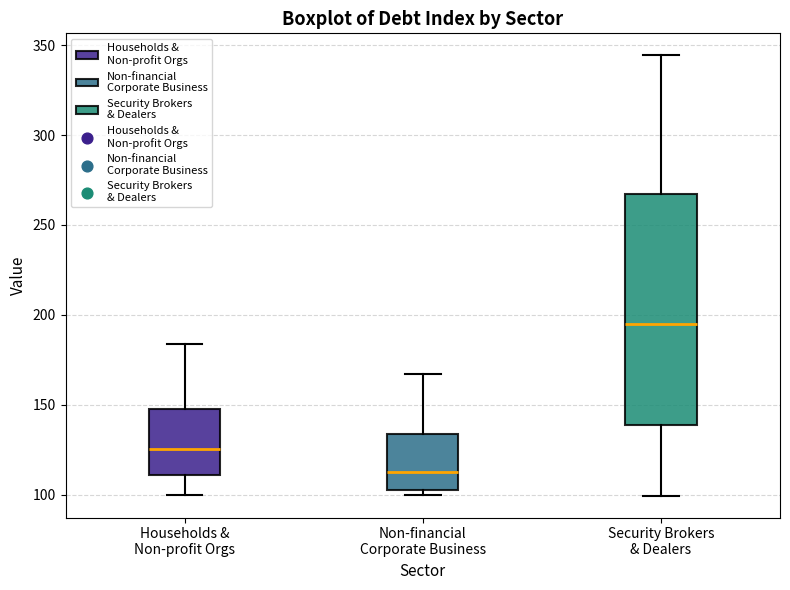

Reading left to right, transcribe this box plot: for each box, give where its median line is, the range the box spans, and where its two whiskers end, as read against the y-axis. The values are not printed on the chart, so give them approximately, as read against the axis.

Households & Non-profit Orgs: median 125, box 110 to 150, whiskers 100 to 185
Non-financial Corporate Business: median 115, box 105 to 135, whiskers 100 to 165
Security Brokers & Dealers: median 195, box 140 to 265, whiskers 100 to 345